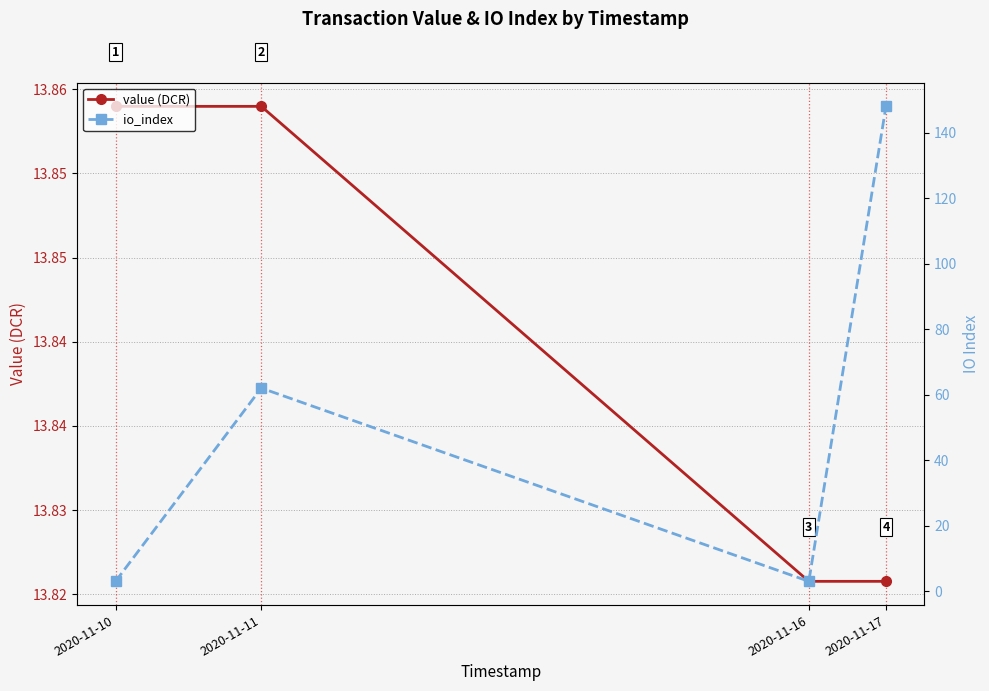

At how many categories does at least one series exceed 141?

1